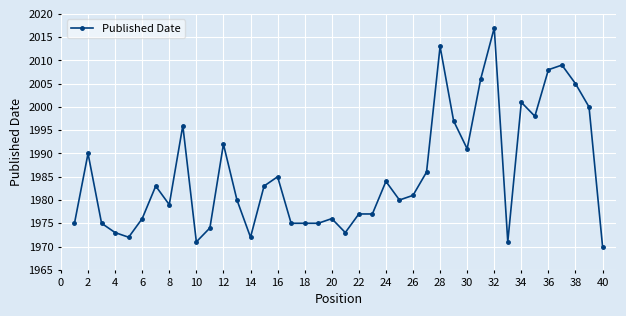

True or false: there are more than 2 points higher than both neighbors.

True